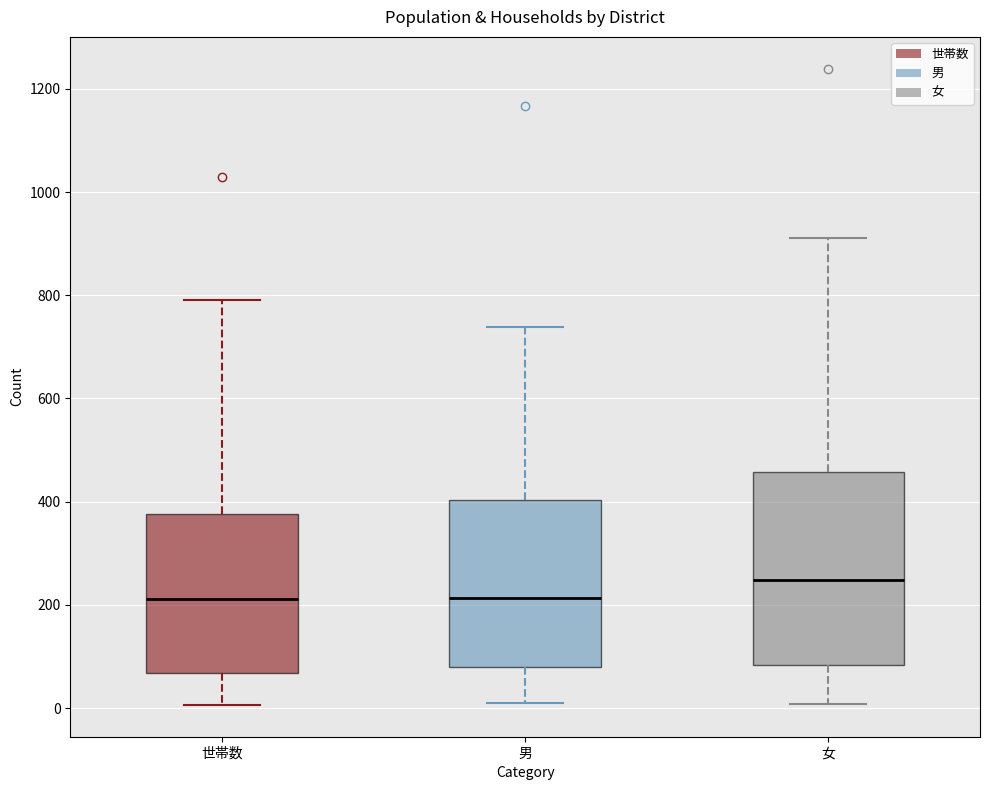

Comparing the boxes themselves (not the whiskers), which one is the tallest?

女